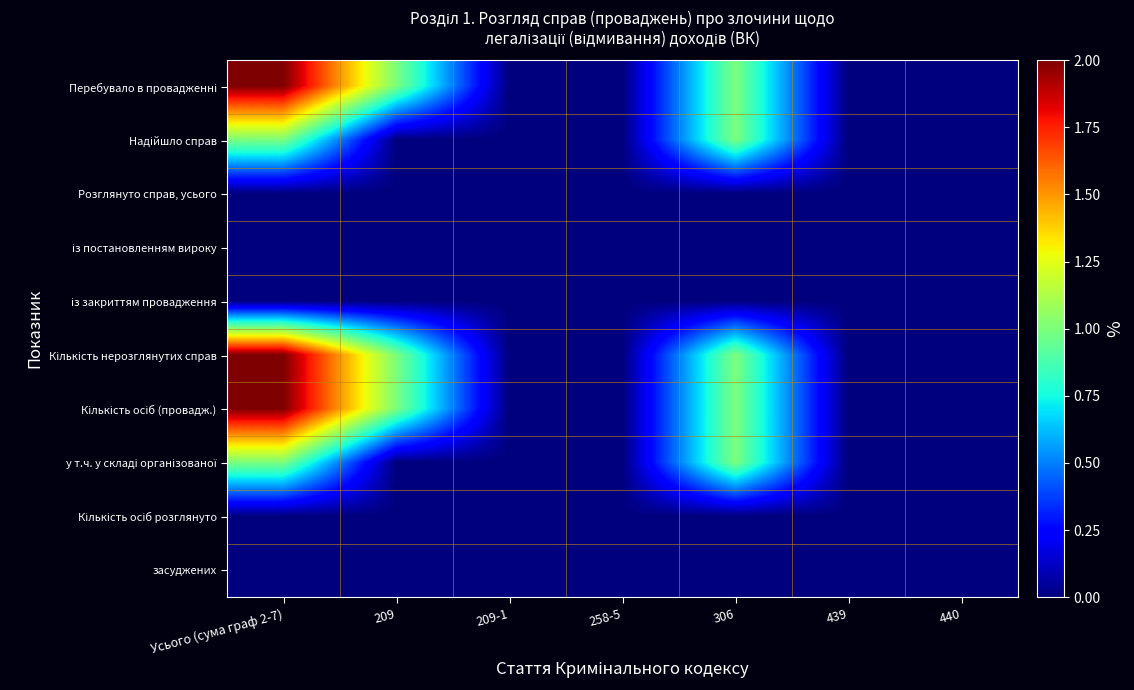

Which has a higher value, 209 or Усього (сума граф 2-7)?

Усього (сума граф 2-7)